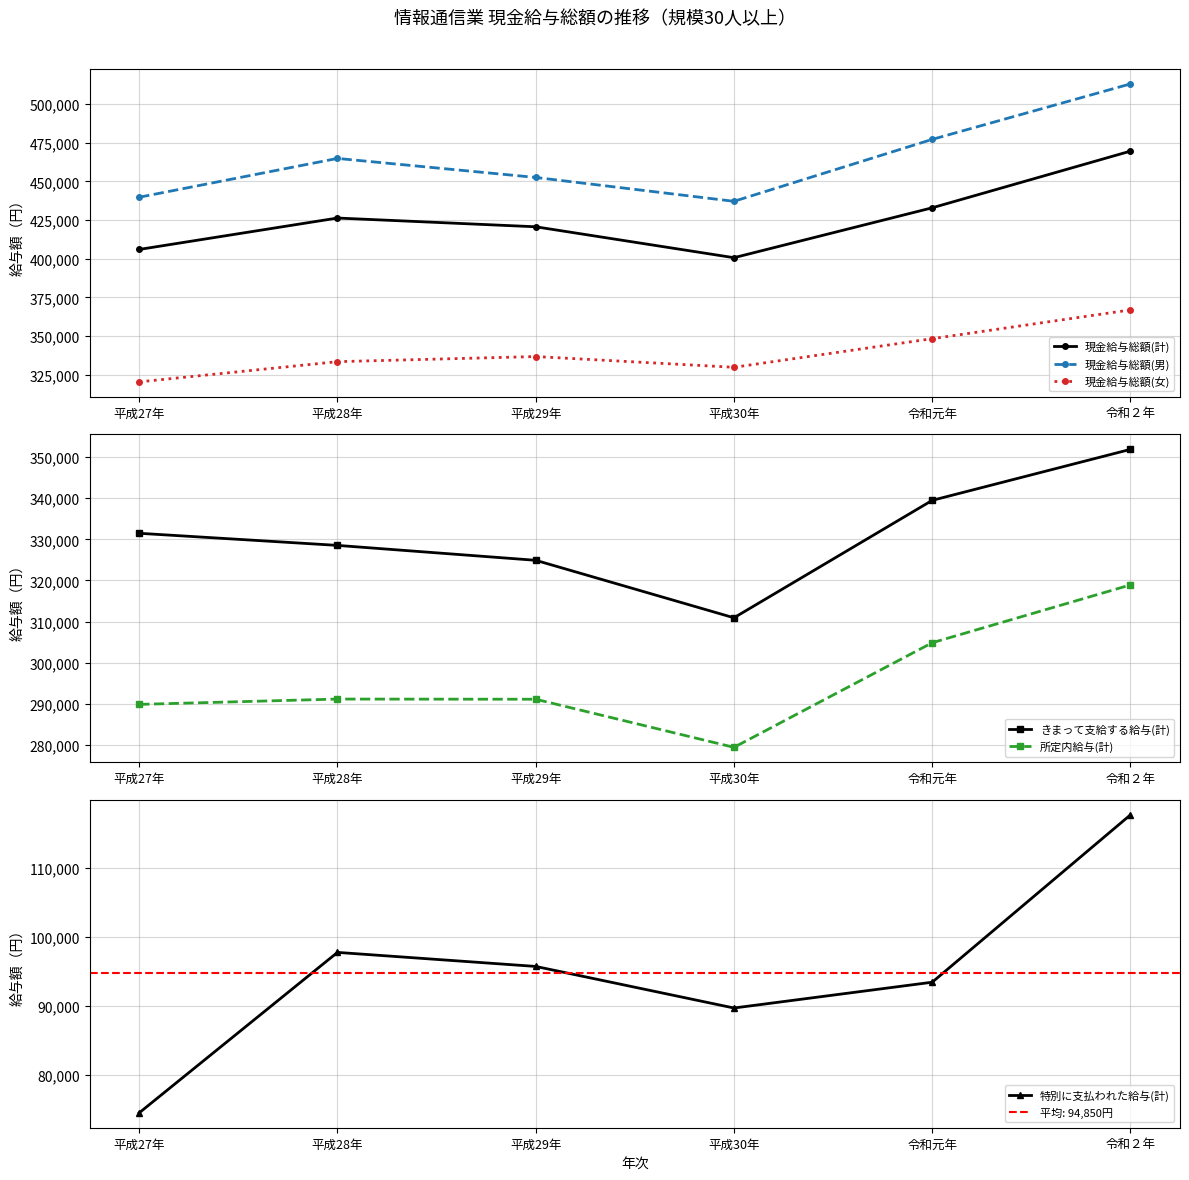

What is the label of the 5th point from the left?

令和元年